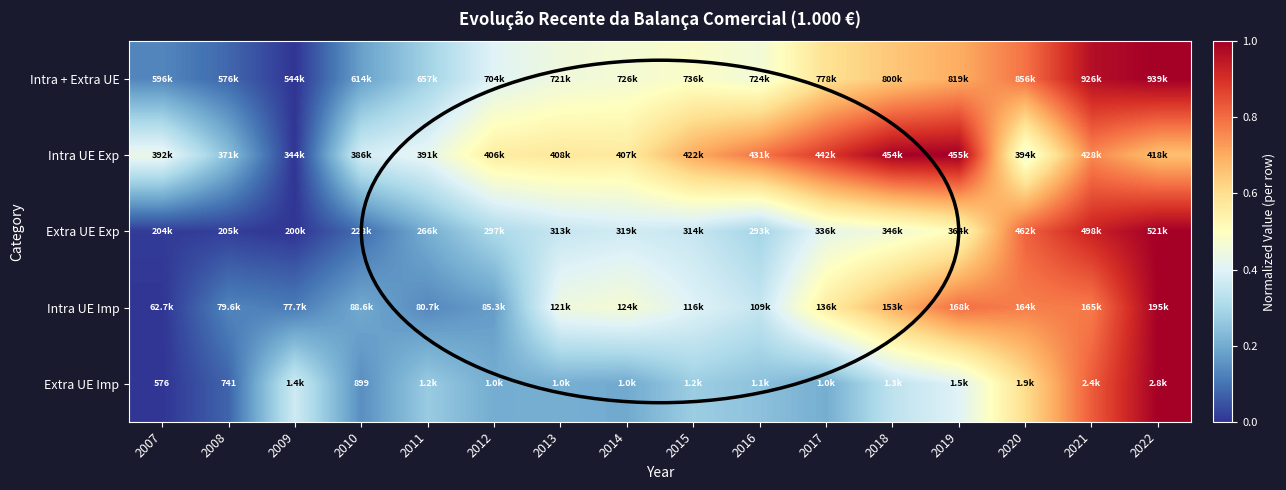

Which has a higher value, 2017 or 2016?

2017